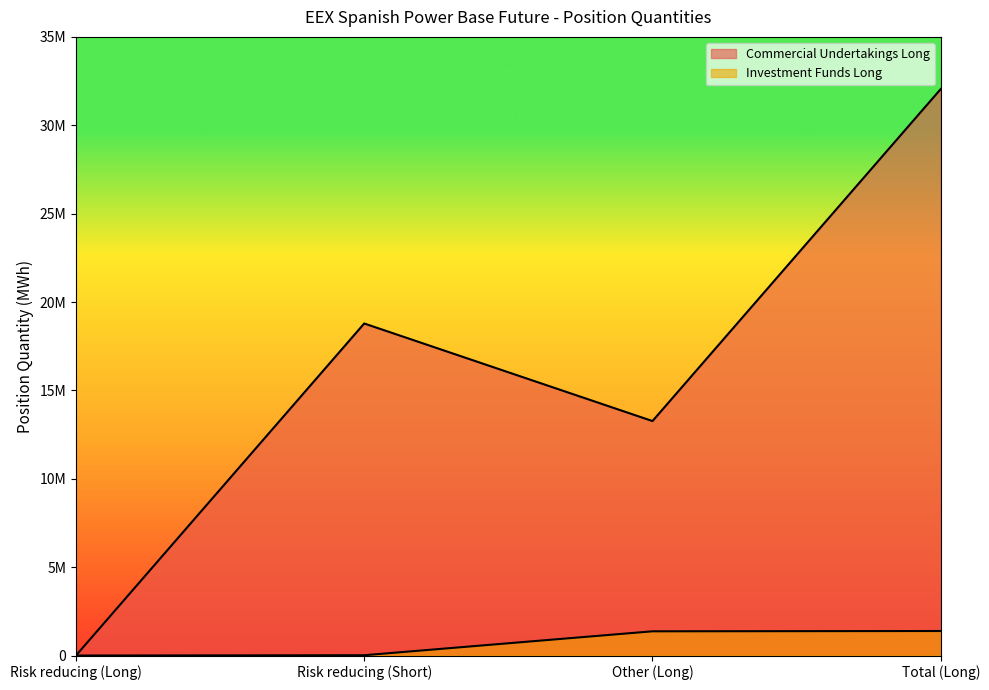

What is the difference between the highest and lowest values at Total (Long)?

30664113